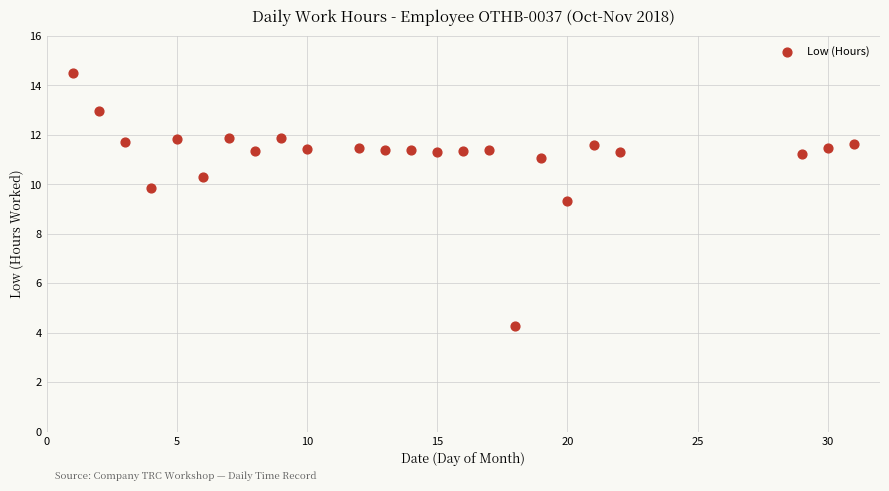

What Y value in the scatter plot is closest to 9?

9.3